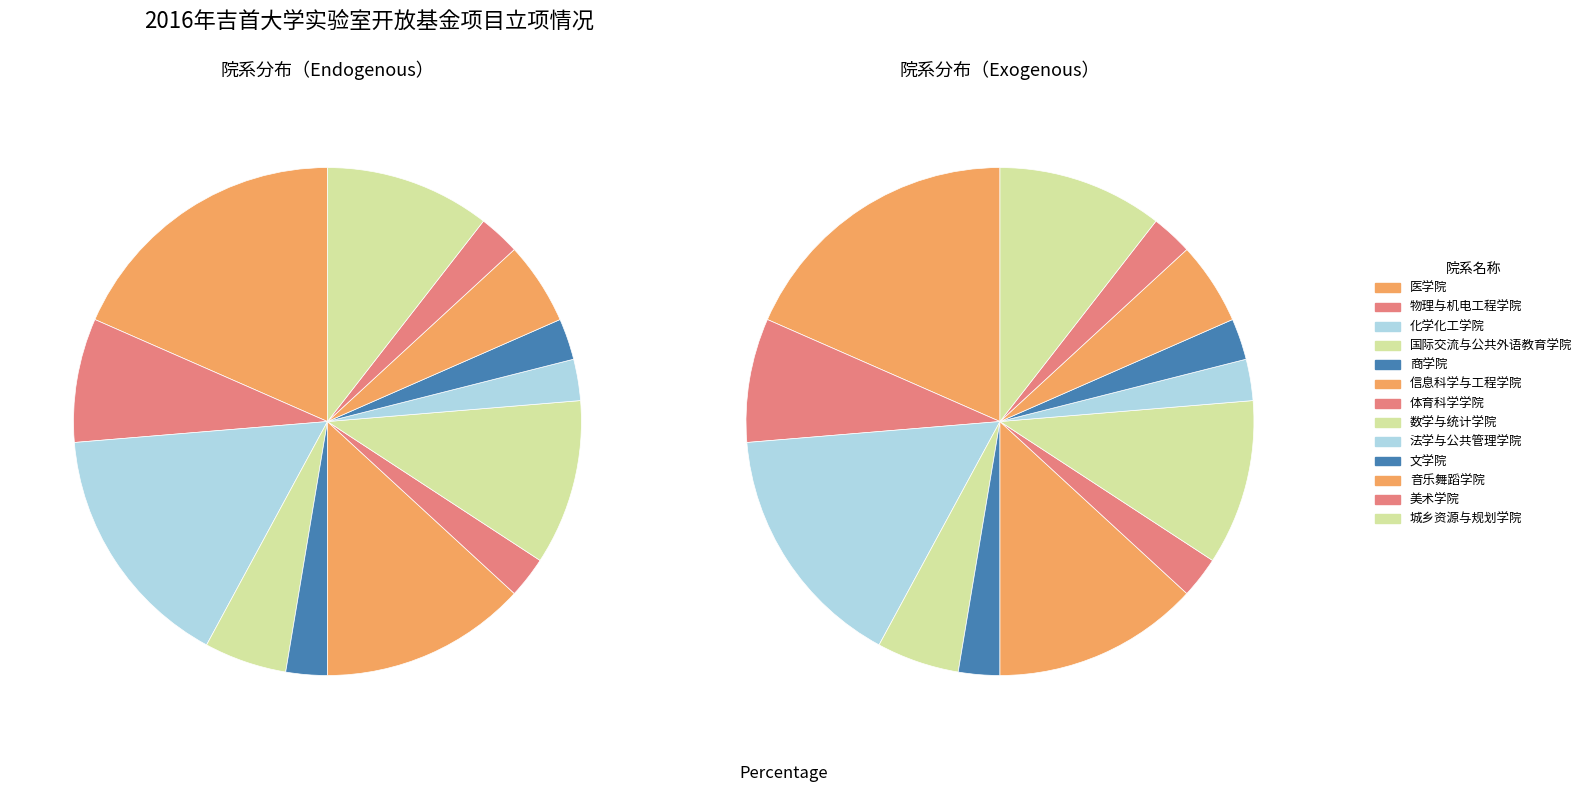

What is the ratio of the value at 数学与统计学院 to the value at 商学院?

4.0